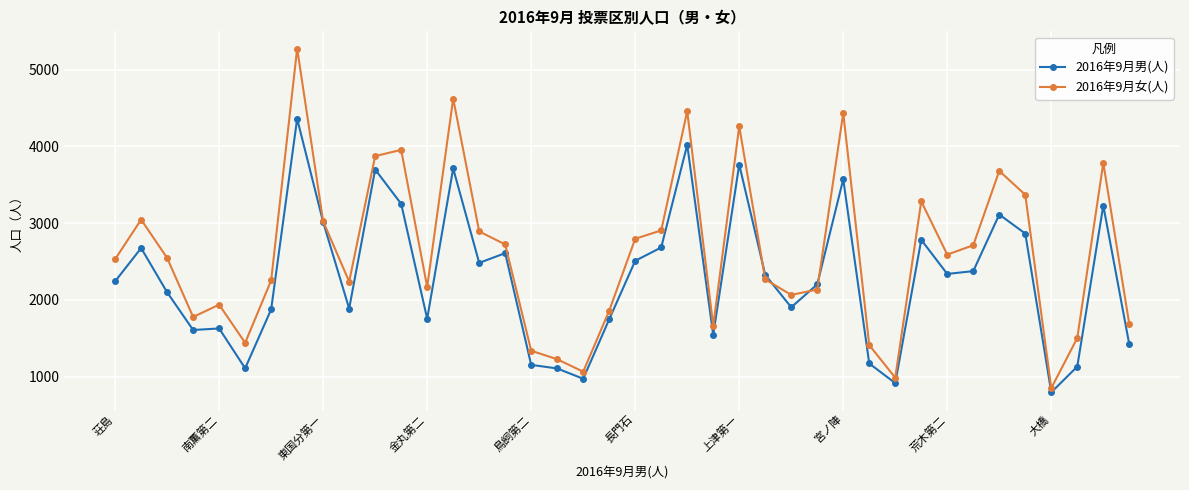

What is the average value of the 2016年9月女(人) series?

2617